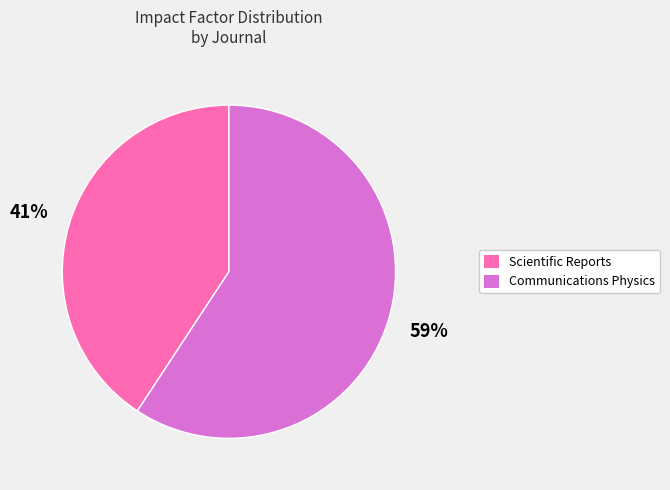

To the nearest percent, what portion does Scientific Reports represent?

41%